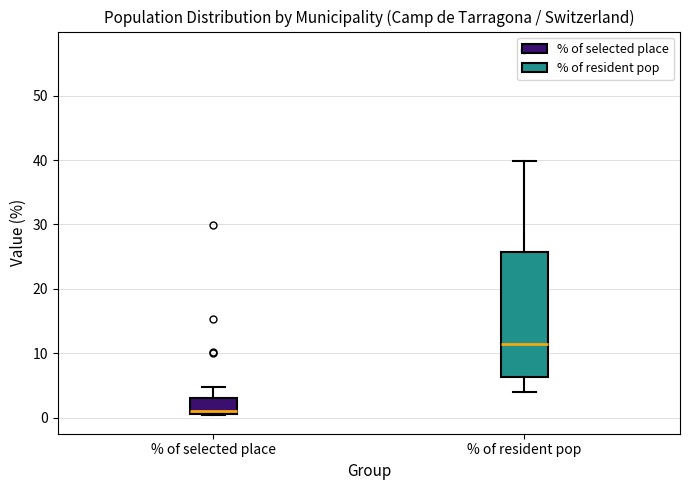

Reading left to right, transcribe this box plot: for each box, give where its median line is, the range the box spans, and where its two whiskers end, as read against the y-axis. The values are not printed on the chart, so give them approximately, as read against the axis.

% of selected place: median 1, box 0 to 3, whiskers 0 to 5
% of resident pop: median 12, box 6 to 26, whiskers 4 to 40